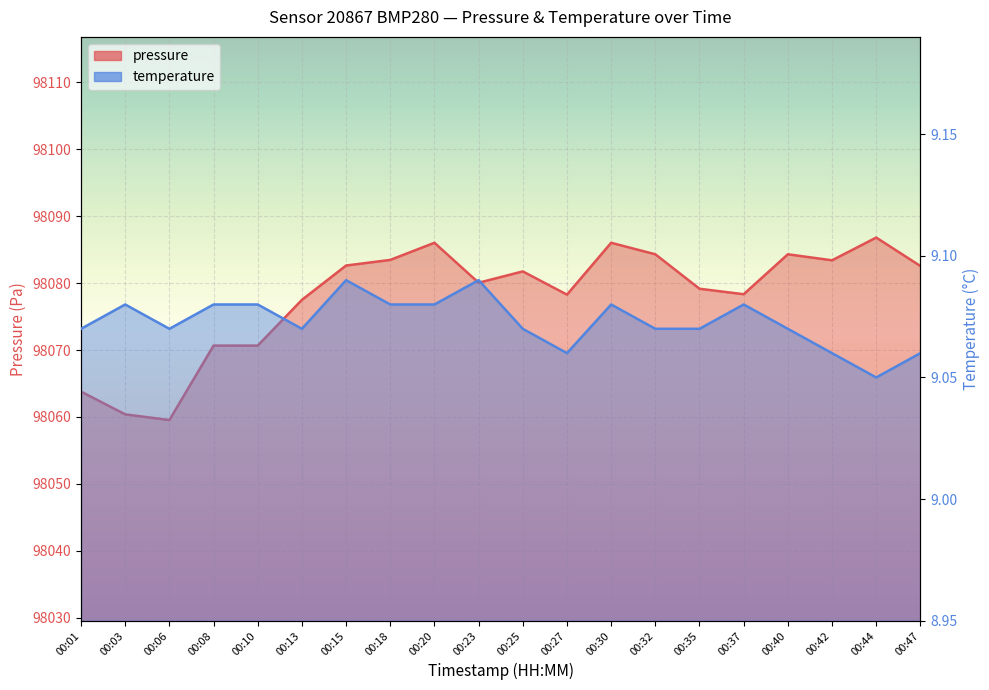

At which category is the sum across all series the highest?

00:44